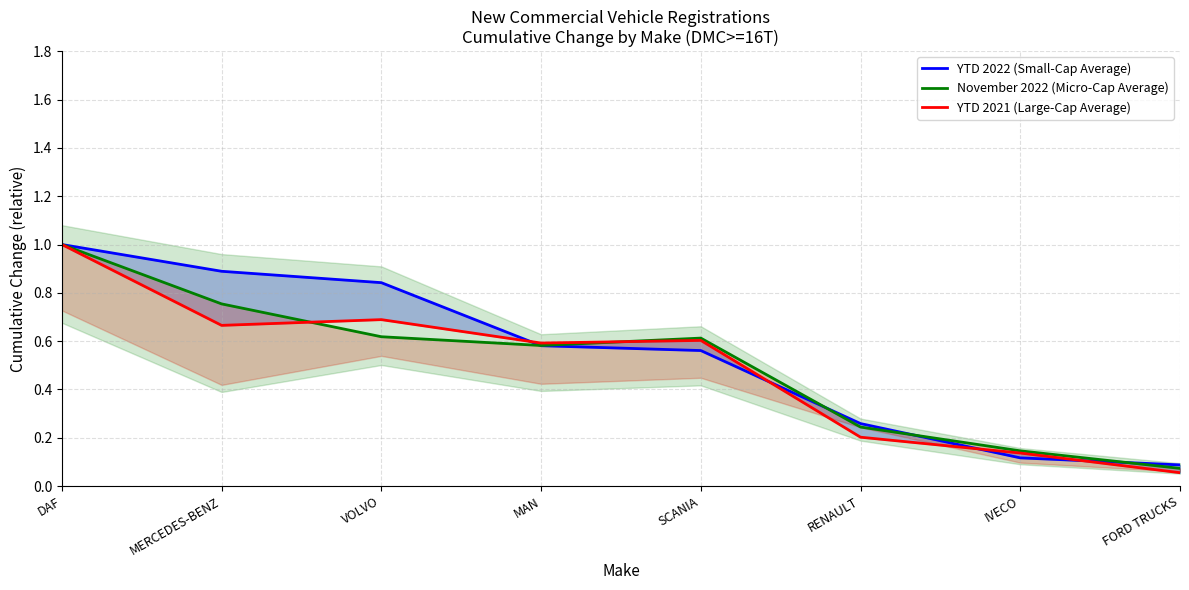

Between MERCEDES-BENZ and SCANIA, which series saw the biggest shift?

YTD 2022 (Small-Cap Average)